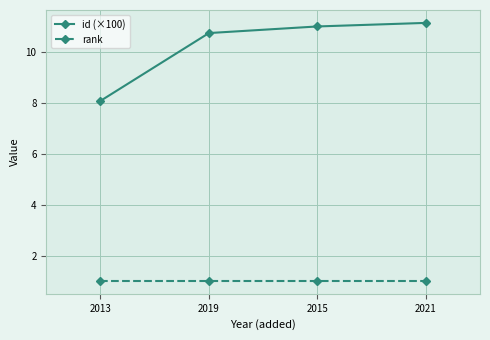

Between 2019 and 2021, which series saw the biggest shift?

id (×100)